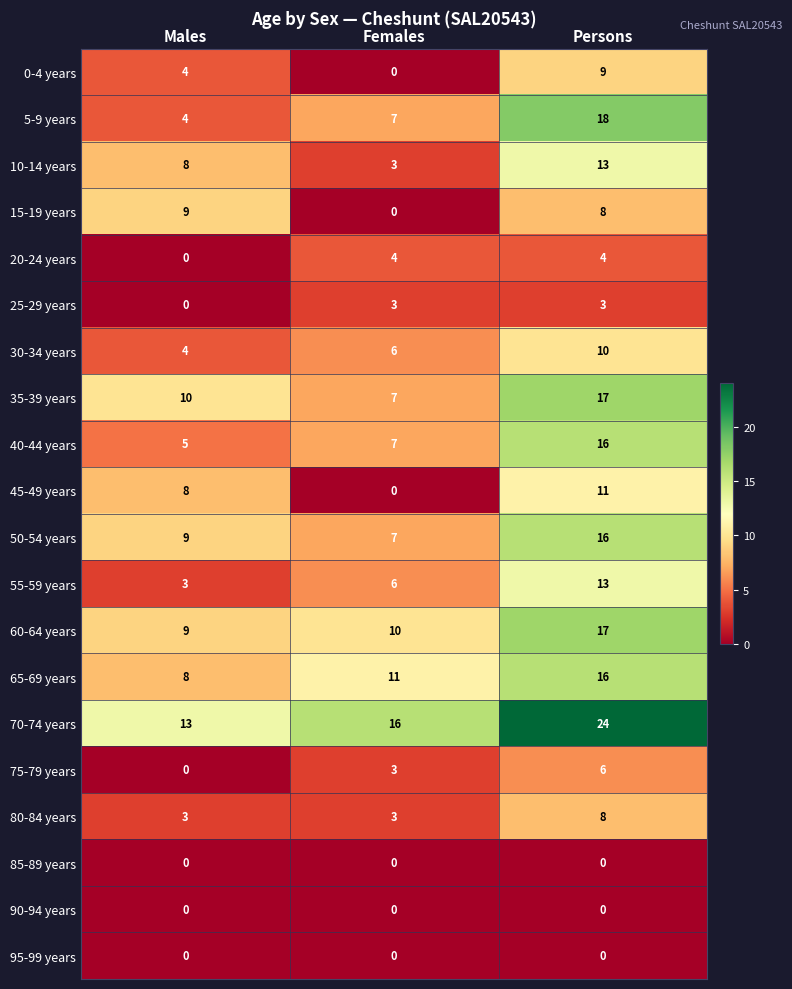

What is the highest value of the 70-74 years series?

24